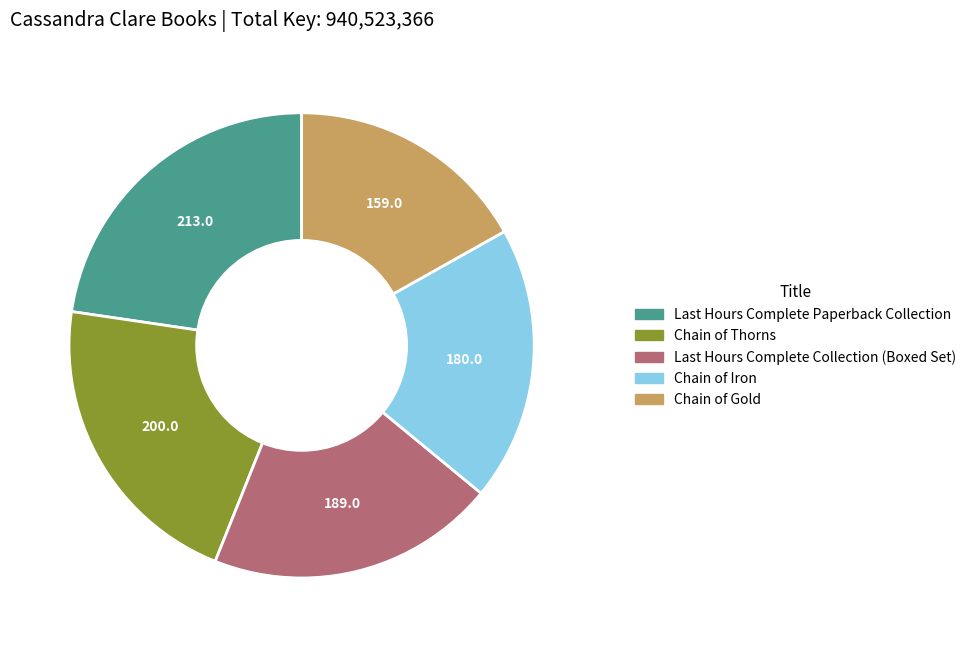

Which has a higher value, Chain of Gold or Chain of Iron?

Chain of Iron